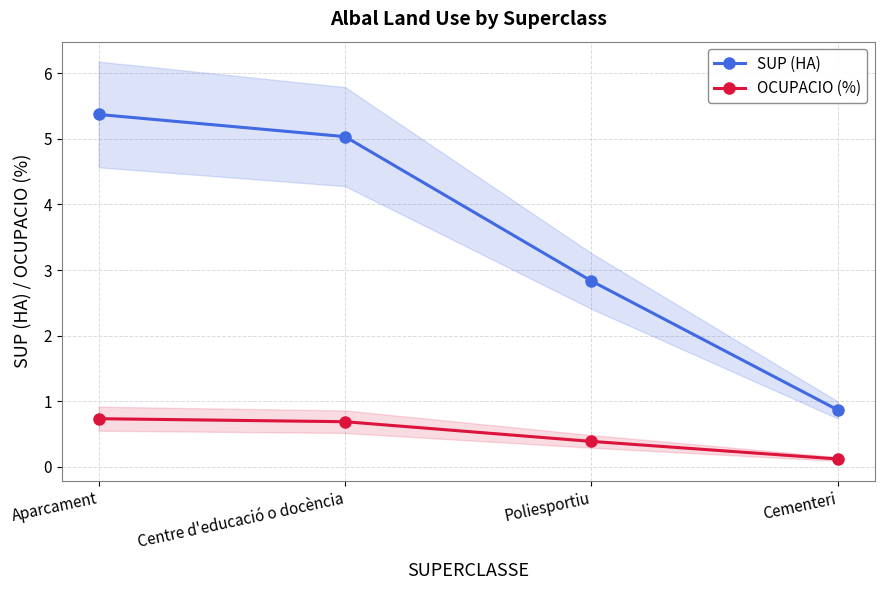

What is the sum of all OCUPACIO (%) values?

1.9